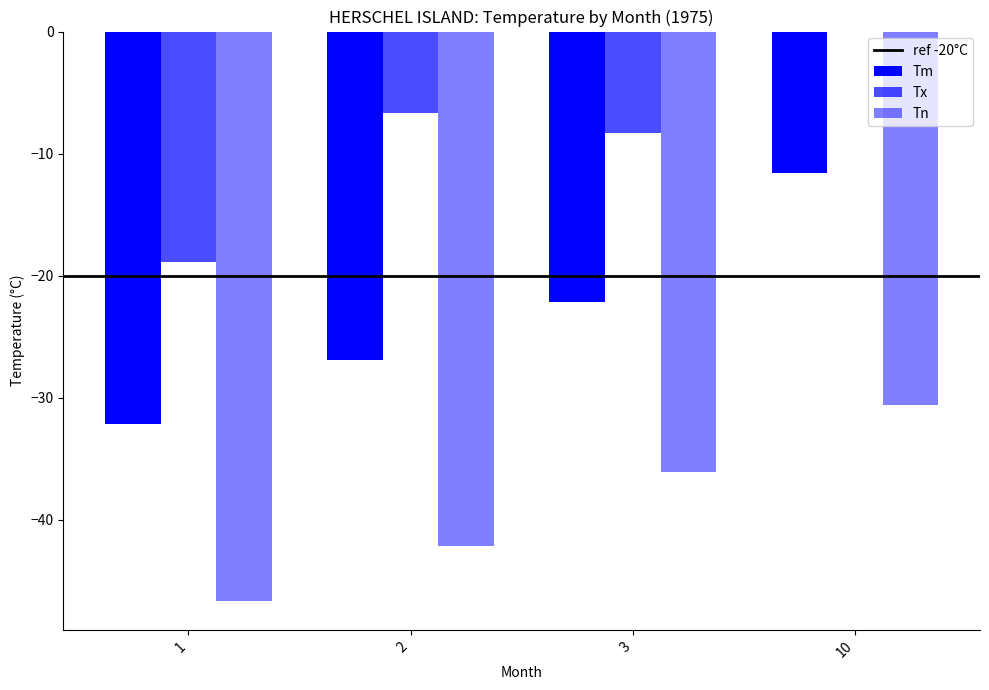

How many categories are shown in the chart?

4